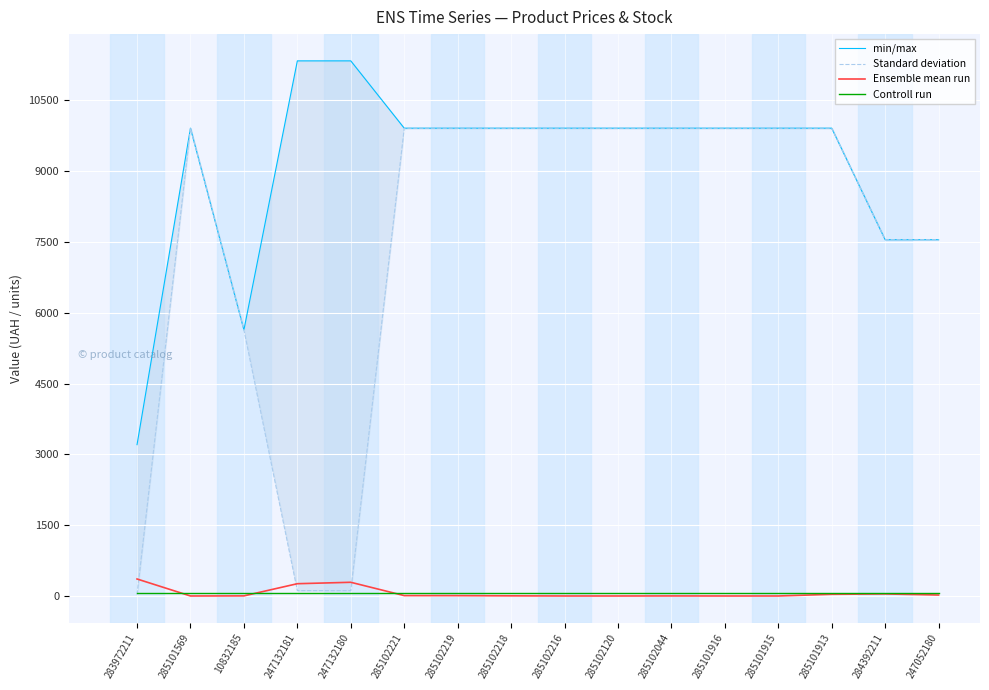

Rank the series by their maximum value, from lowest to highest.

Controll run, Ensemble mean run, Standard deviation, min/max